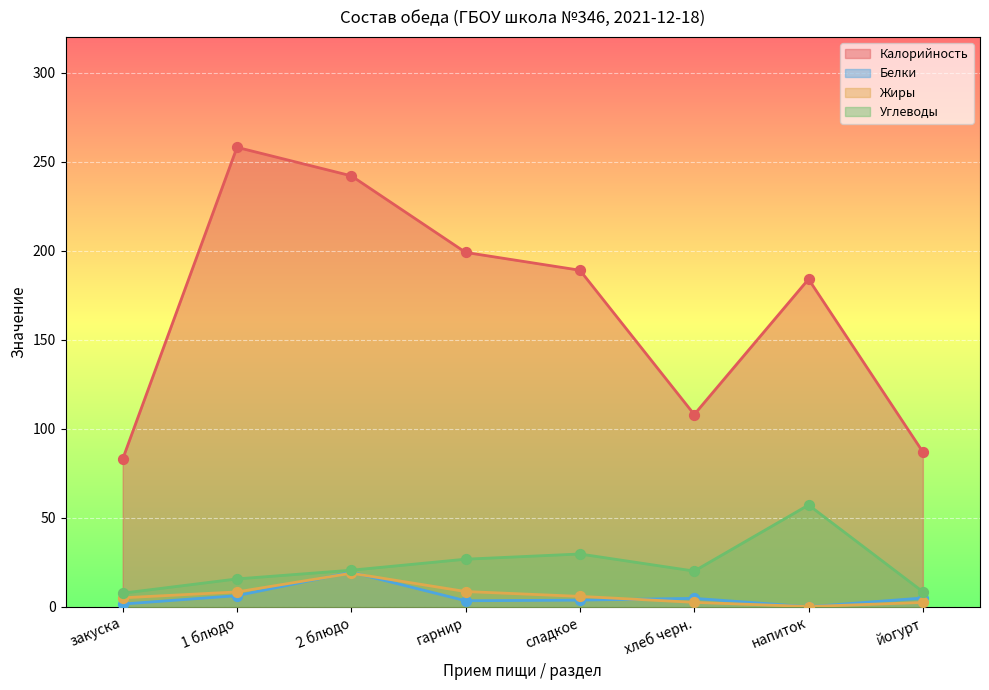

At which category is the sum across all series the highest?

2 блюдо